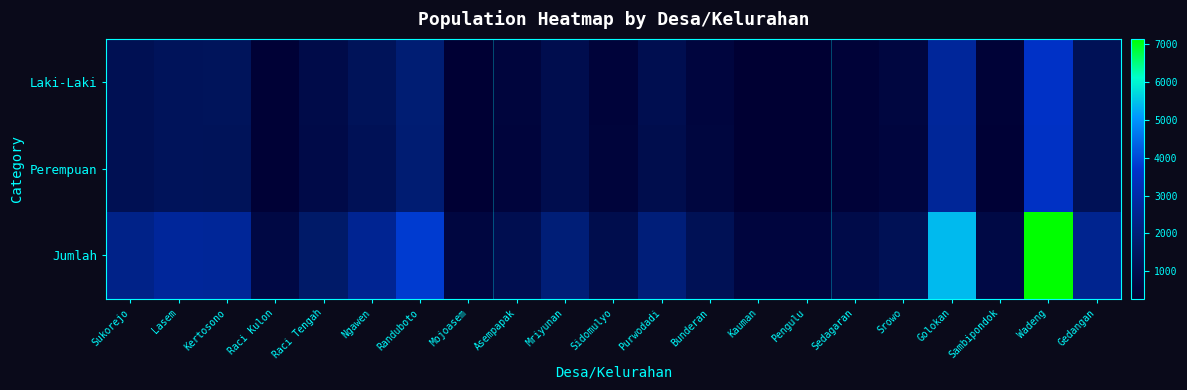

Which category has the highest value across all series?

Wadeng